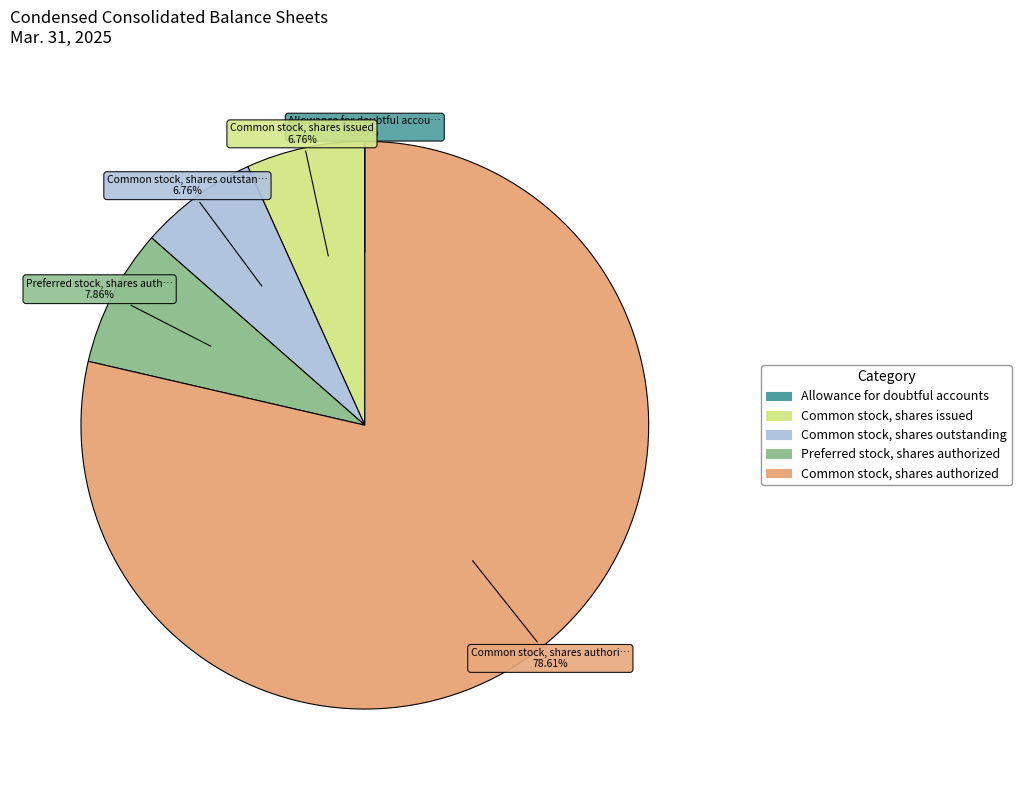

To the nearest percent, what percentage of the pie is Preferred stock, shares authorized?

8%